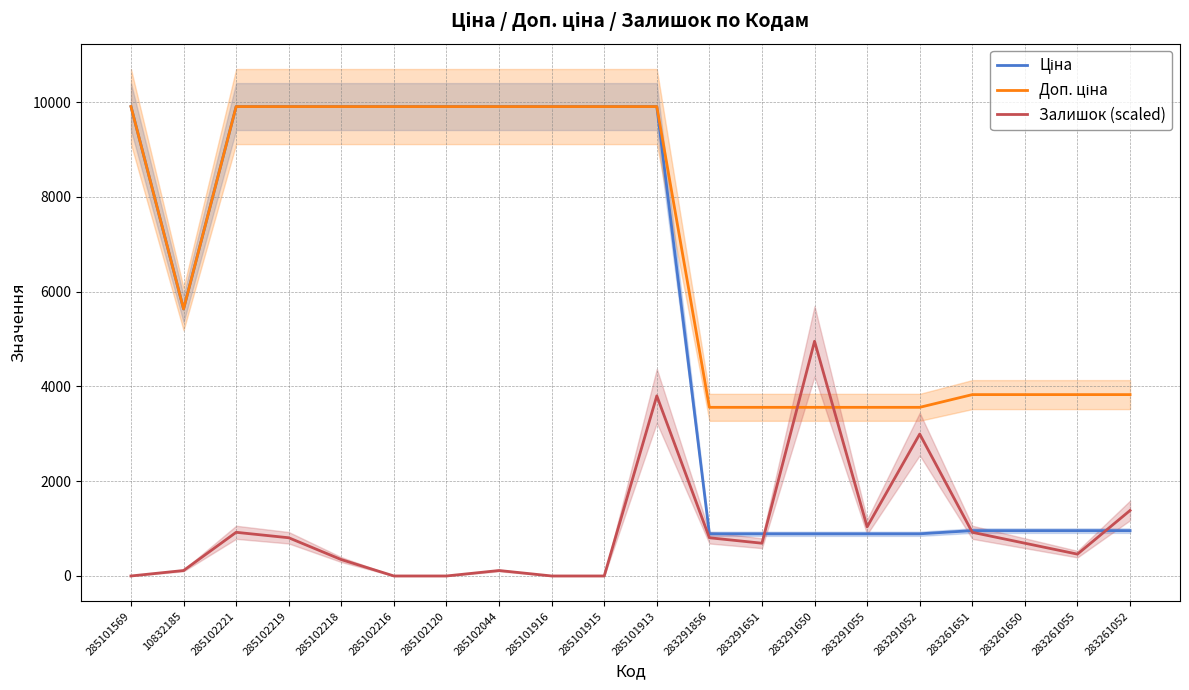

What is the difference between the maximum and second lowest values in the Доп. ціна series?

6348.8